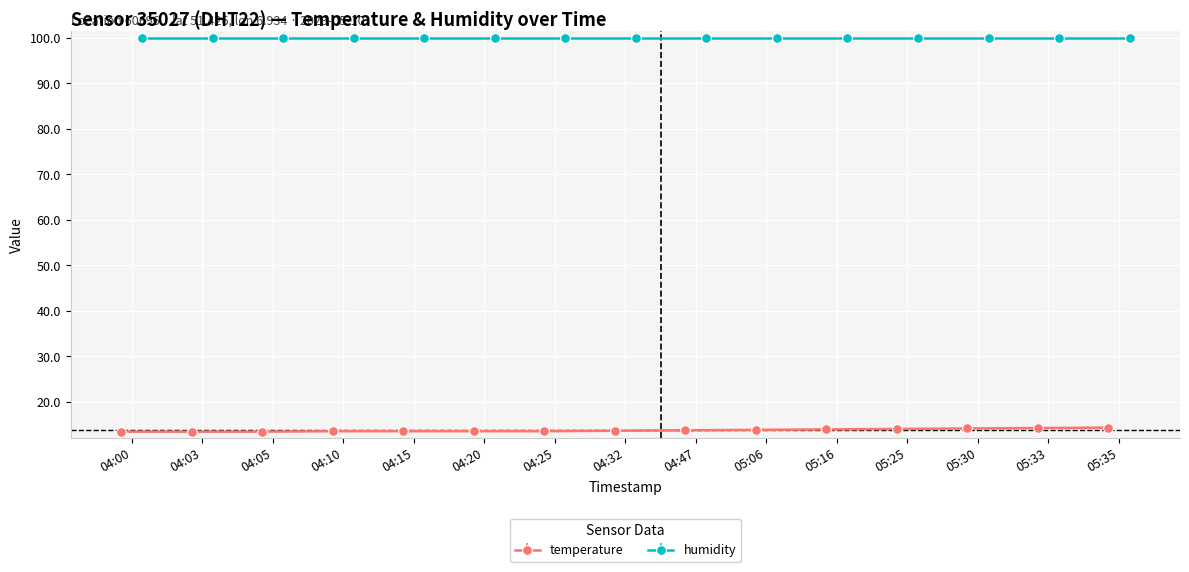

Which label corresponds to the smallest value in the chart?

04:00